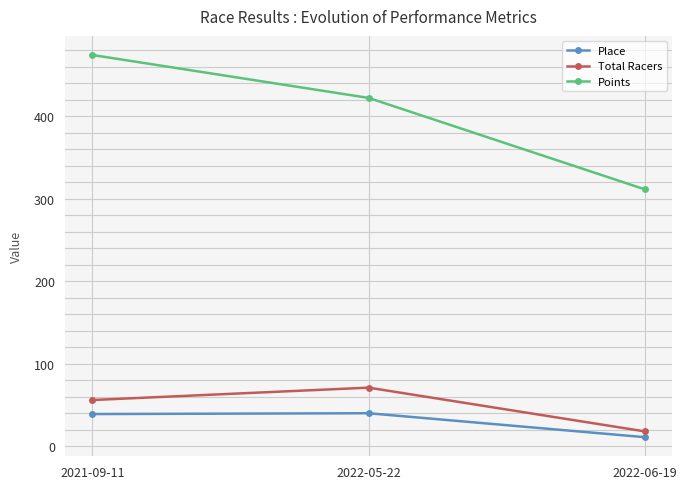

What is the difference between the maximum and minimum values in the Place series?

29.0